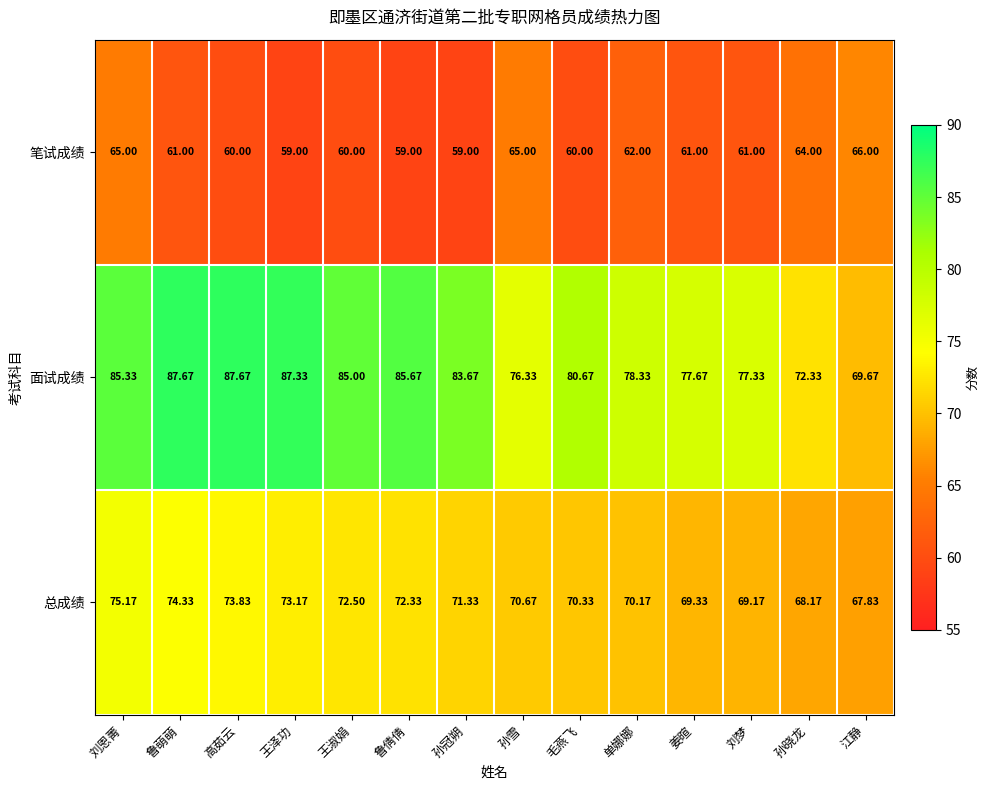

At 江静, list the series in order from largest to smallest.

面试成绩, 总成绩, 笔试成绩